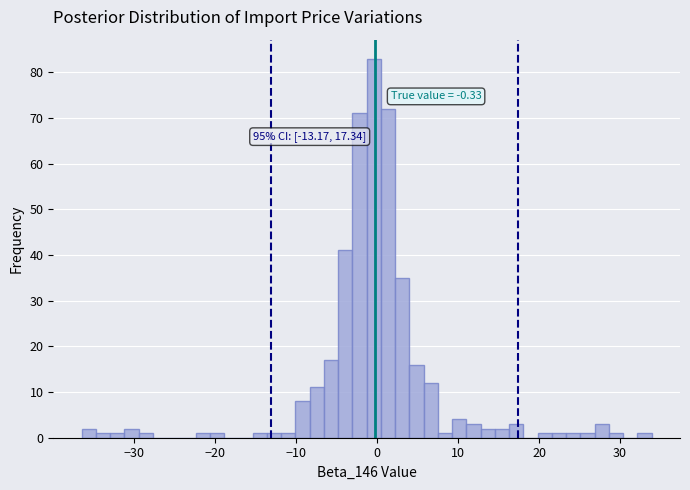

Around what value on the x-axis is the tallest bar? Give the approximate position of its centre, as read against the axis.

0